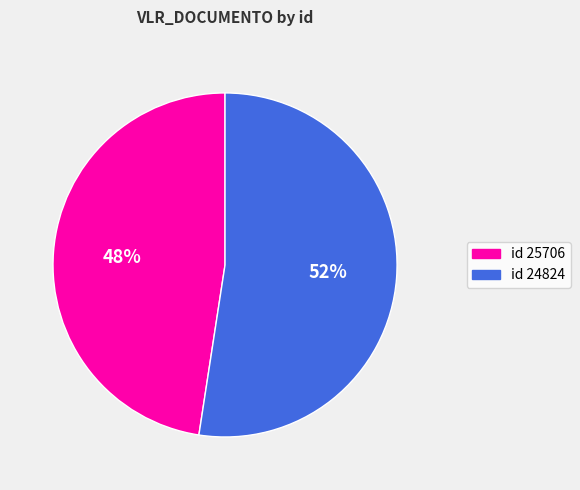

To the nearest percent, what is the average slice percentage?

50%